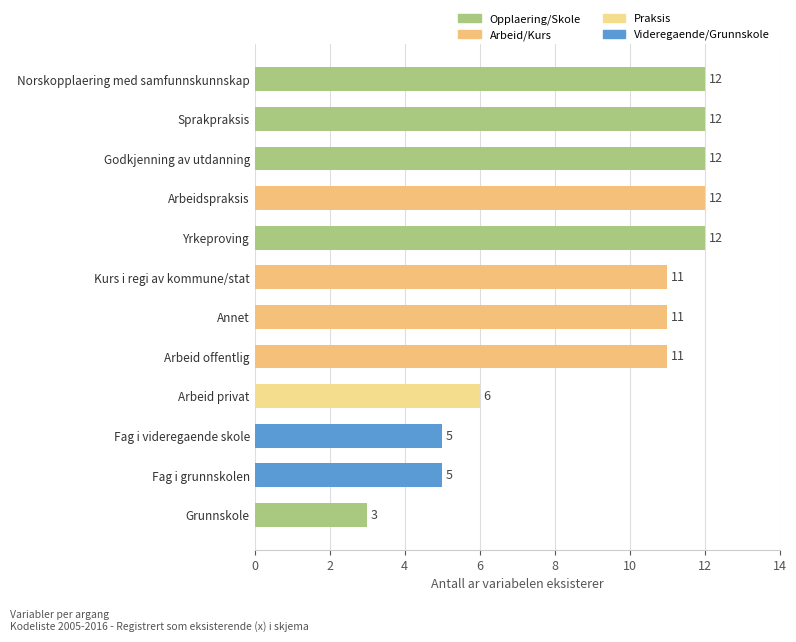

Which has a higher value, Sprakpraksis or Arbeid offentlig?

Sprakpraksis